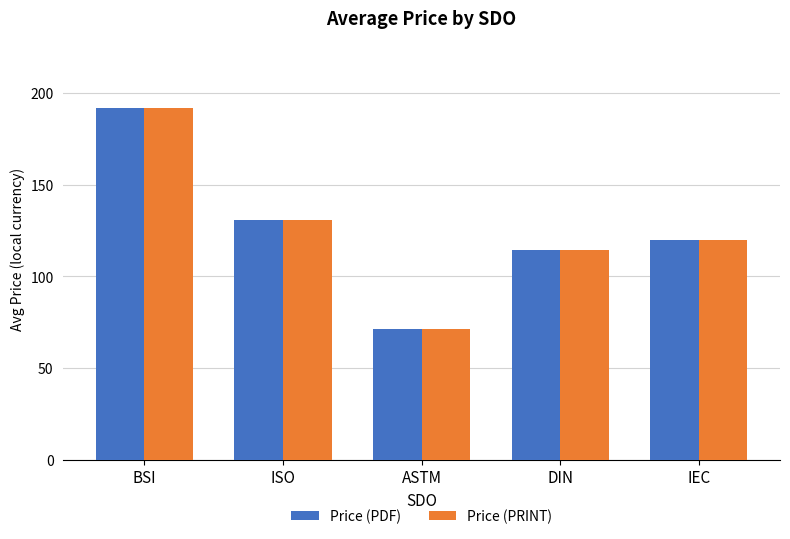

Is the value of Price (PRINT) at ASTM greater than the value of Price (PDF) at BSI?

No